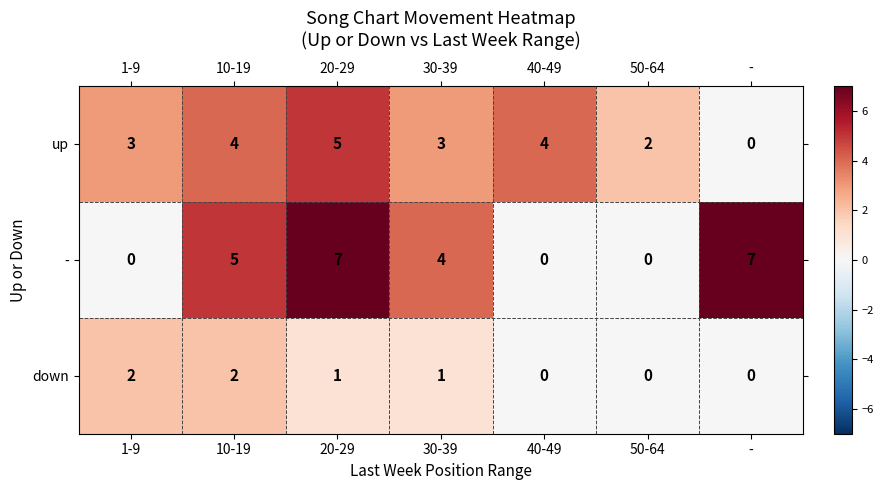

At which label does up reach its minimum?

-